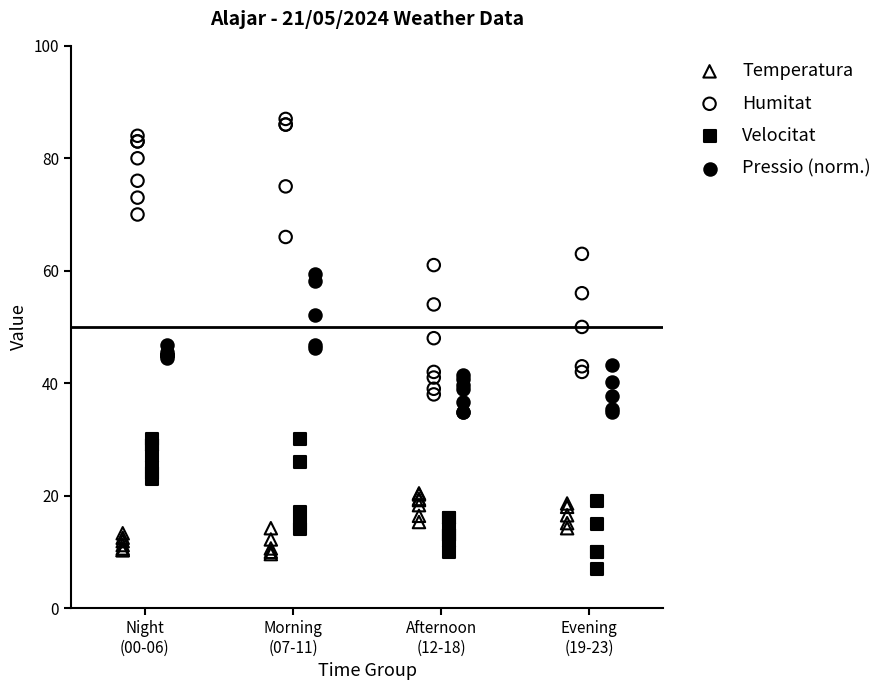

Which series has the widest spread of Y values?

Humitat